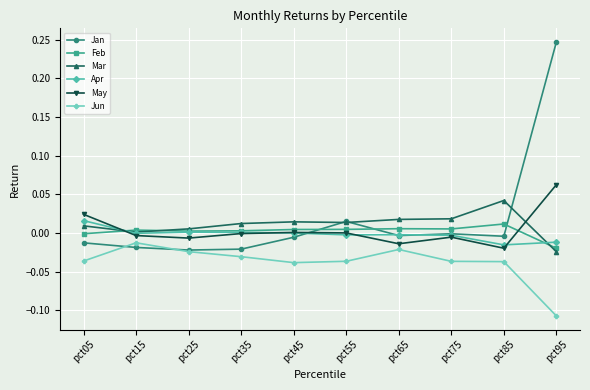

The value of Apr at pct85 is -0.0. True or false?

True